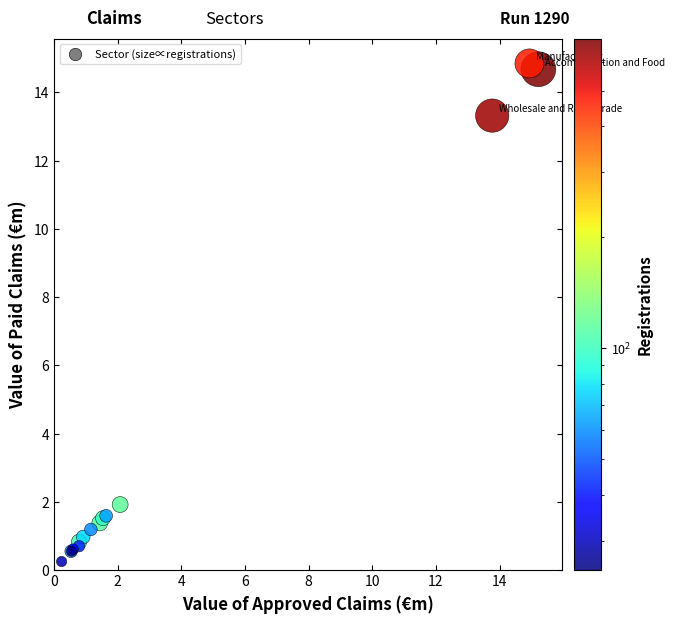

What Y value in the scatter plot is closest to 7?

1.9